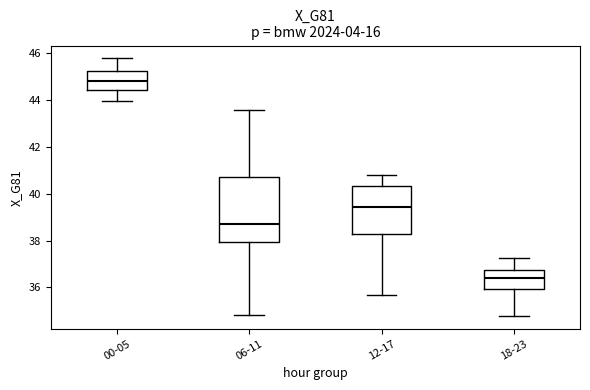

Where is the upper edge of the box for 00-05 on the y-axis? The values are not printed on the chart, so give them approximately, as read against the axis.

45.2